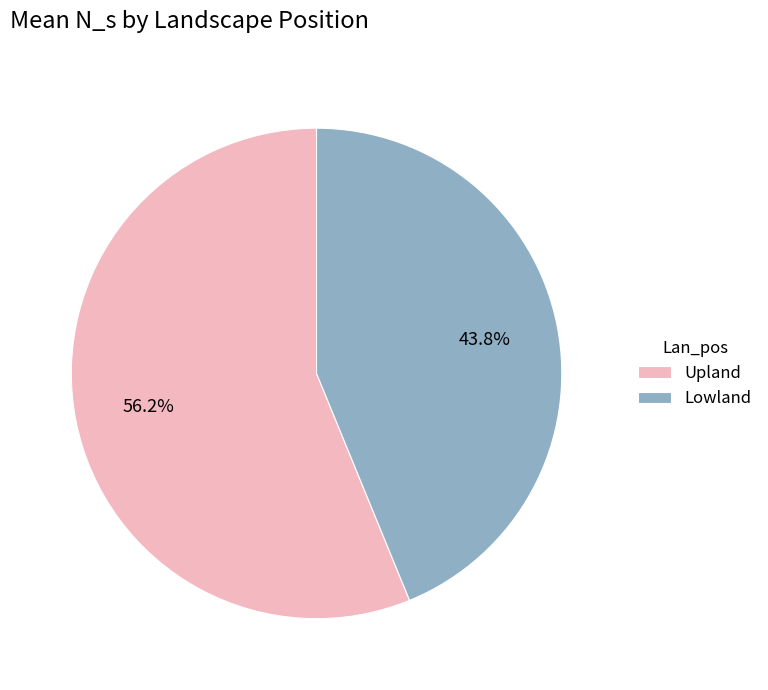

Is the sum of Upland and Lowland greater than half?

Yes